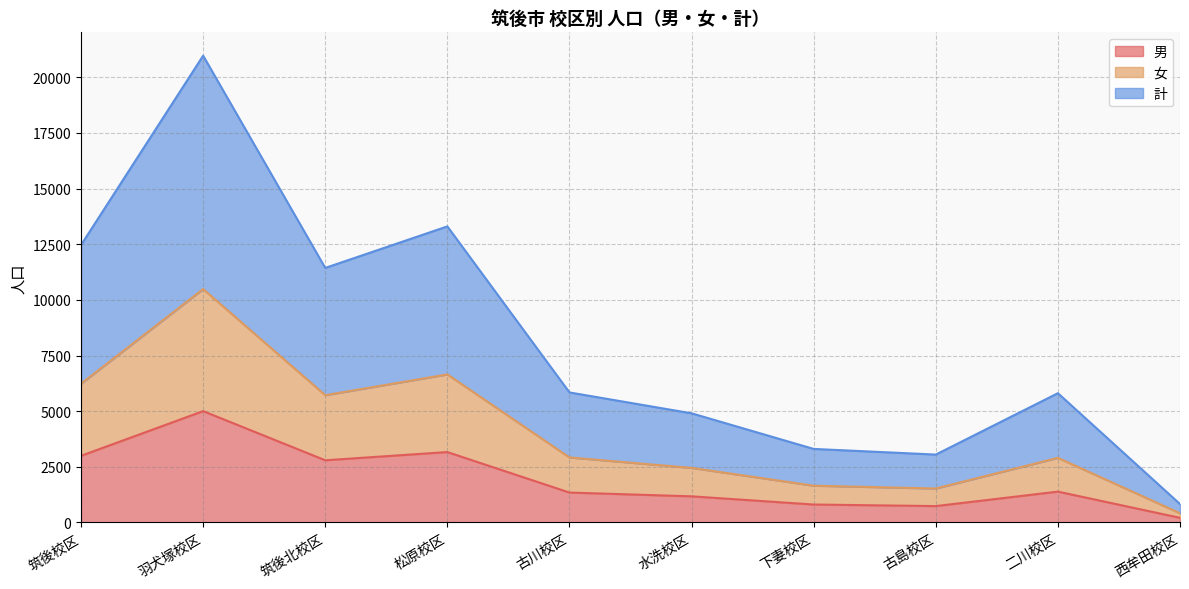

Rank the series at 筑後校区 from highest to lowest value.

計, 女, 男